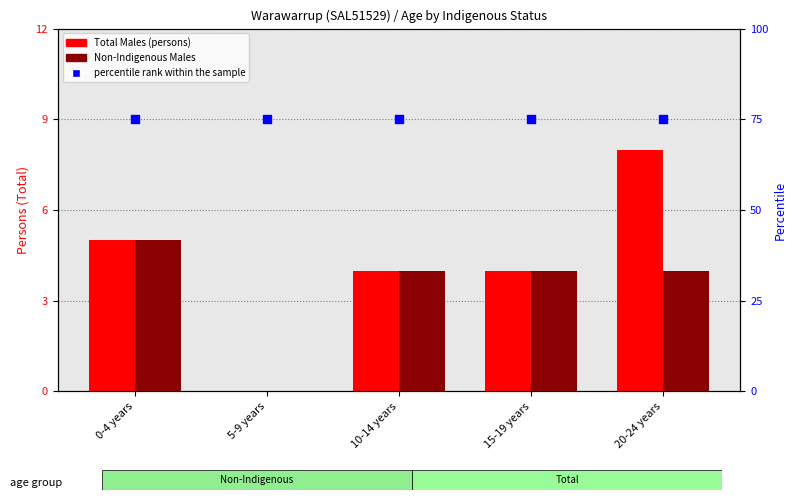

At how many categories does at least one series exceed 18?

5